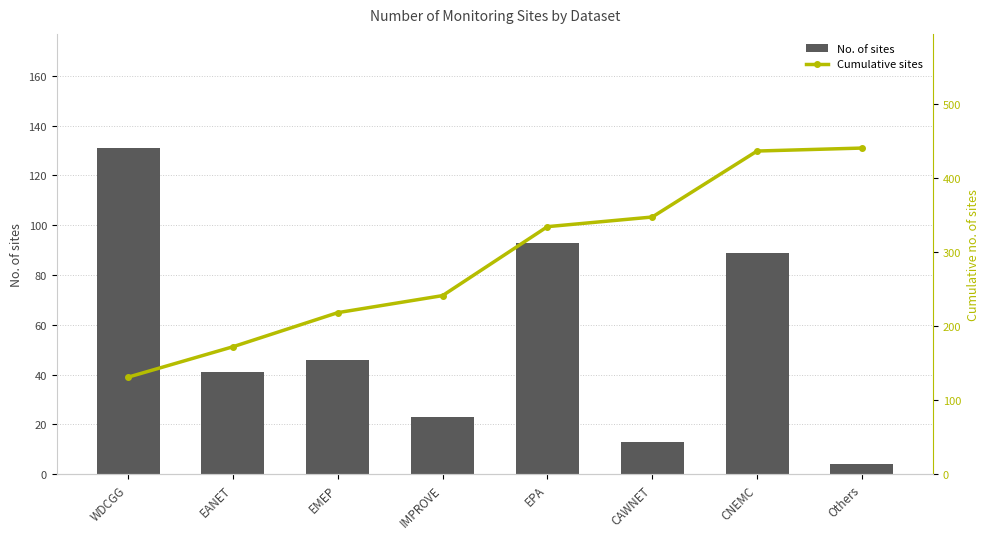

What is the average value of the No. of sites series?

55